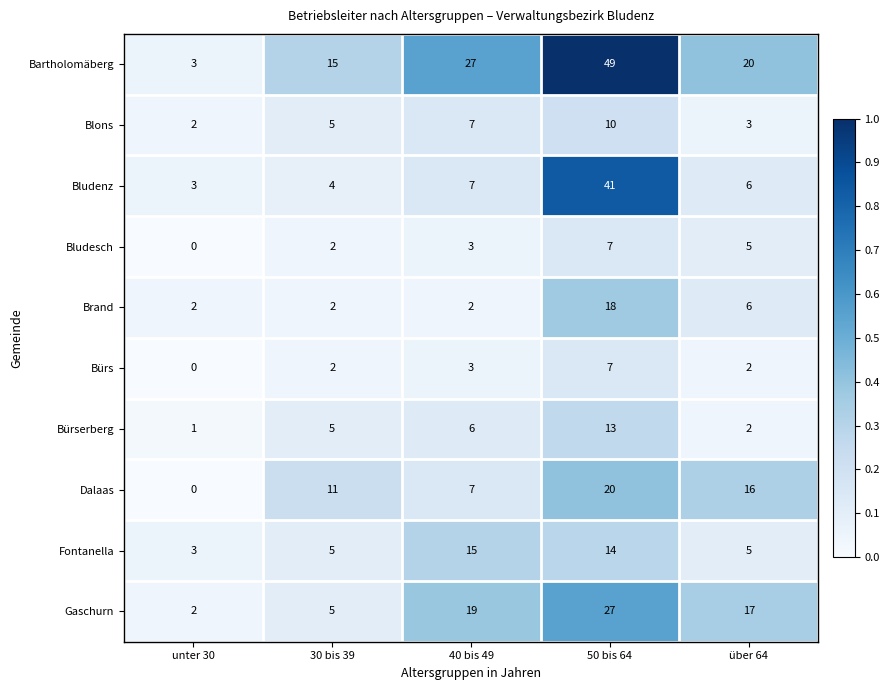

Where is Blons nearest to the value 6?

30 bis 39